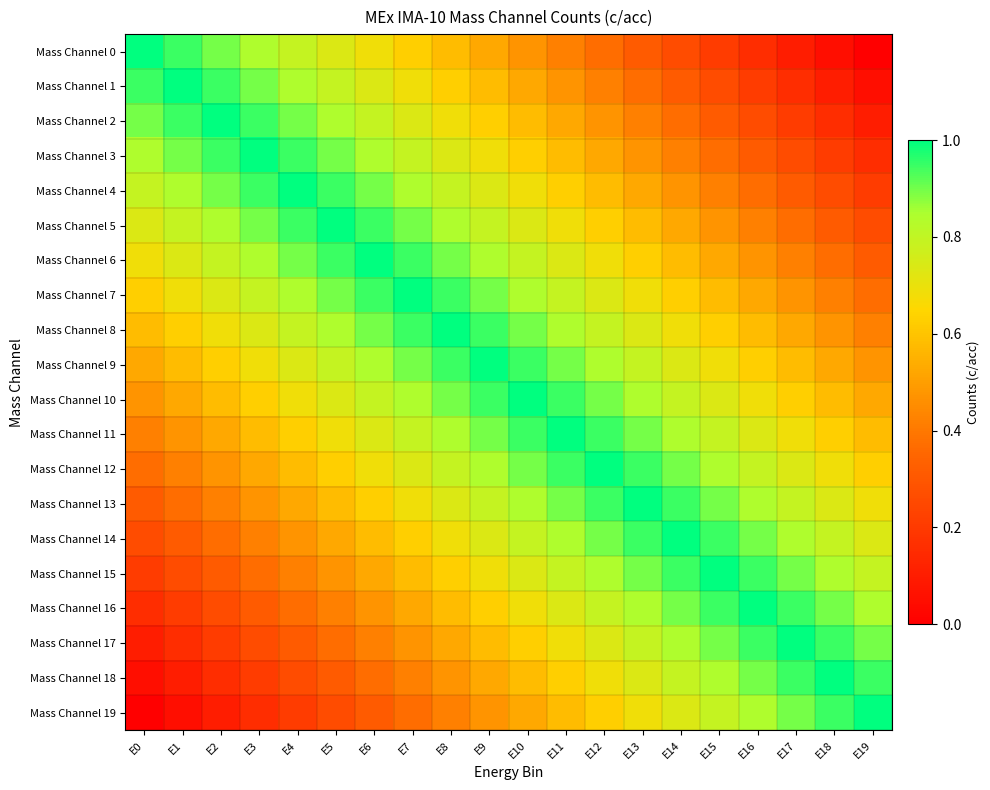

Which series has the widest spread of values?

Mass Channel 0